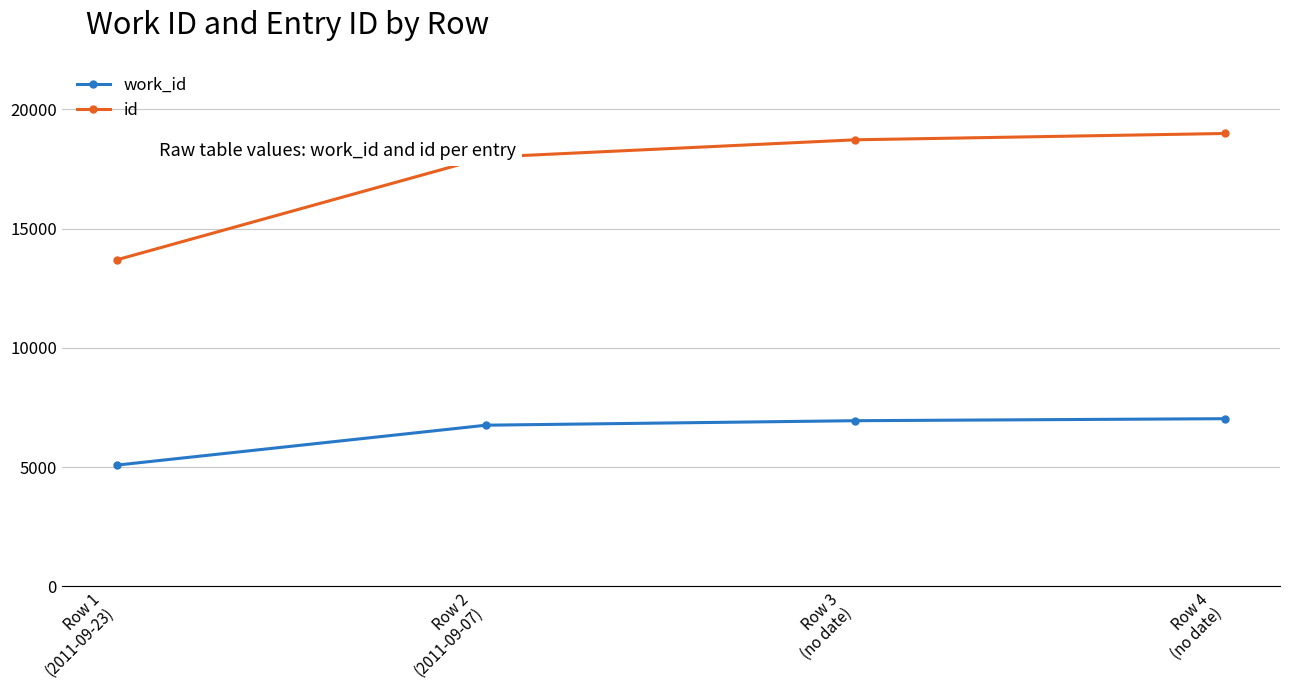

What is the difference between the maximum and second lowest values in the work_id series?

272